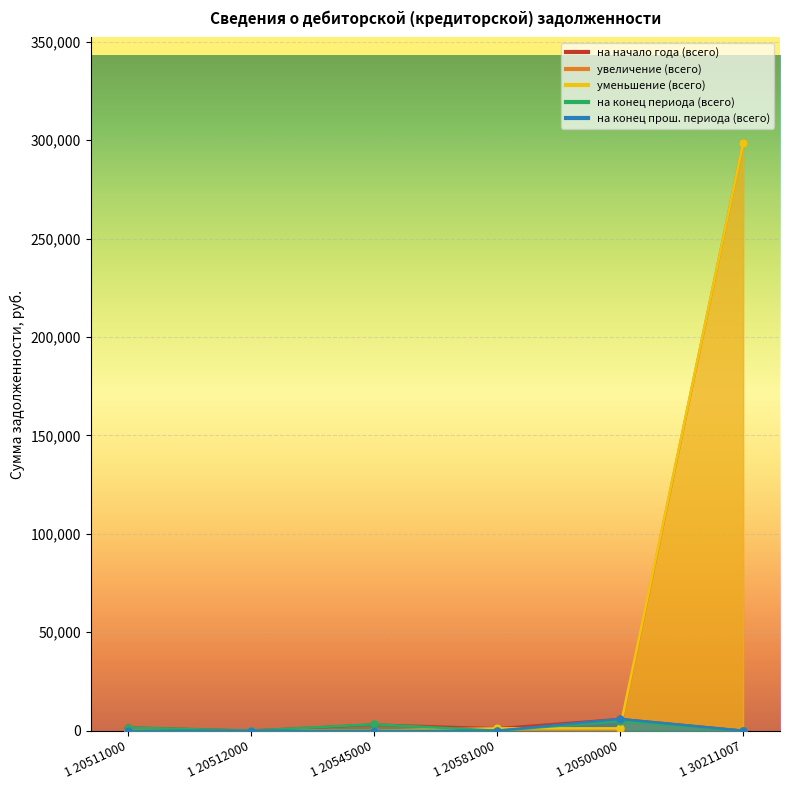

Is it true that на конец прош. периода (всего) equals 2319.2 at 1 30211007?

False